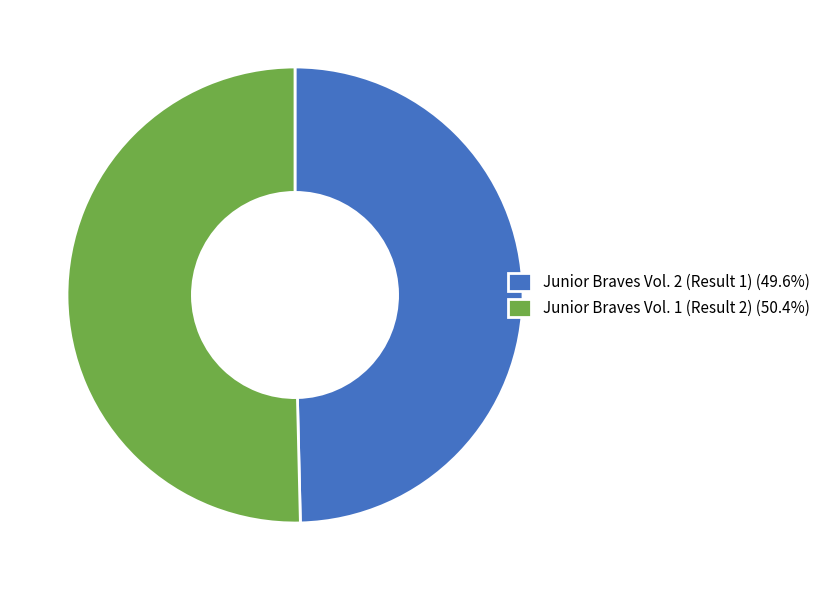

Which has a higher value, Junior Braves Vol. 1 (Result 2) or Junior Braves Vol. 2 (Result 1)?

Junior Braves Vol. 1 (Result 2)